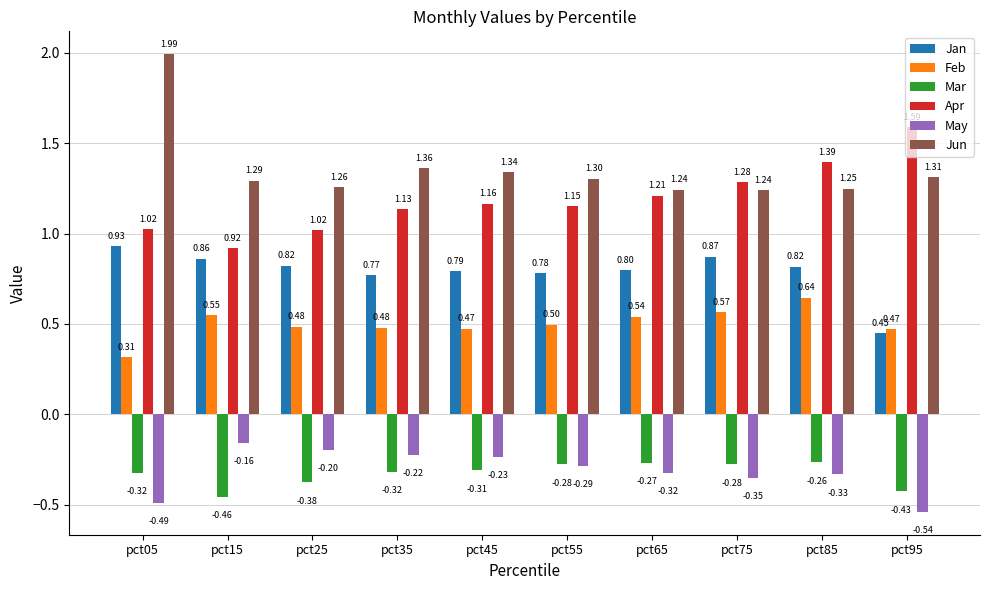

What is the difference between the maximum and minimum values in the Jan series?

0.5